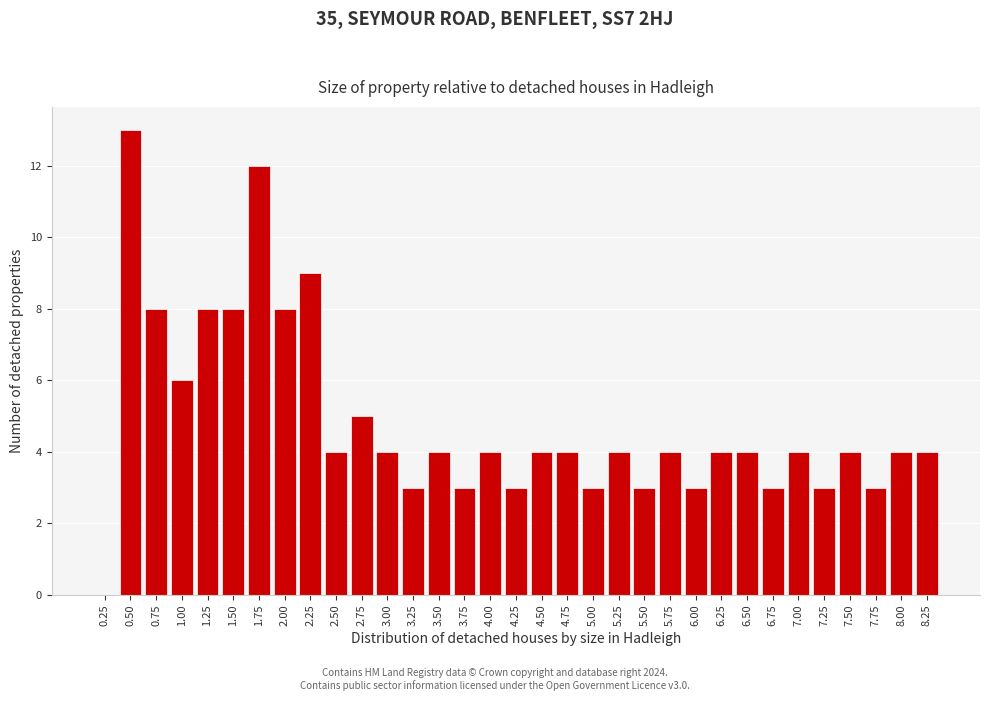

What is the sum of all values?

160